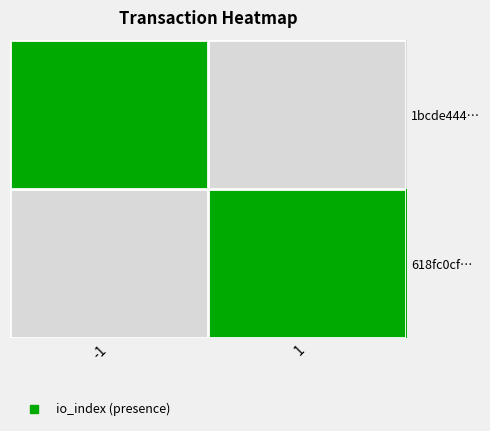

Reading right to left, list all the values displayed in this chart.

1bcde444…: 1=0	-1=1
618fc0cf…: 1=1	-1=0